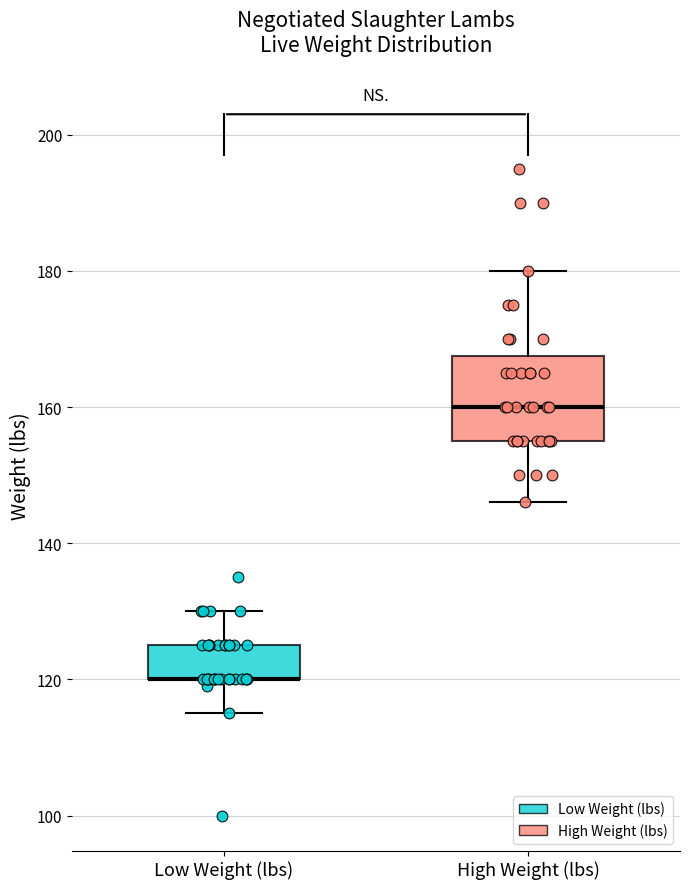

Which box is the tallest, from its lower edge to its upper edge?

High Weight (lbs)